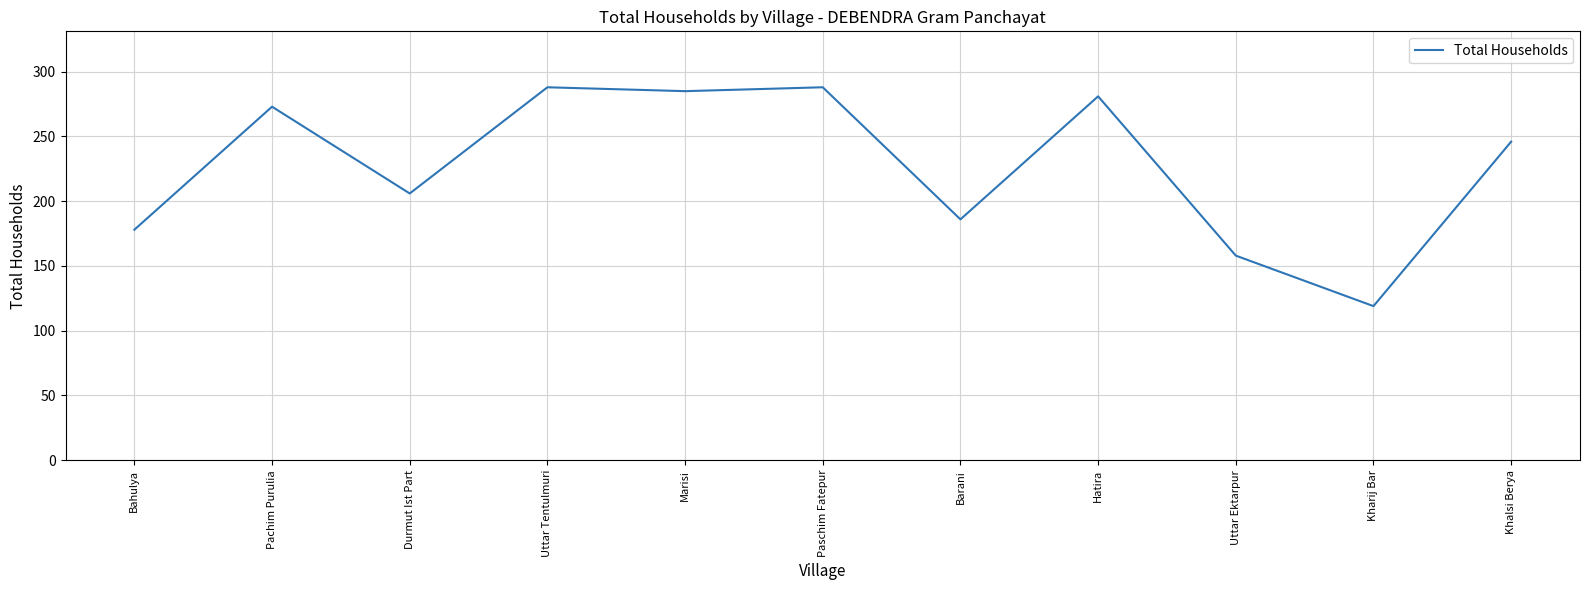

How many lines are shown in the chart?

1